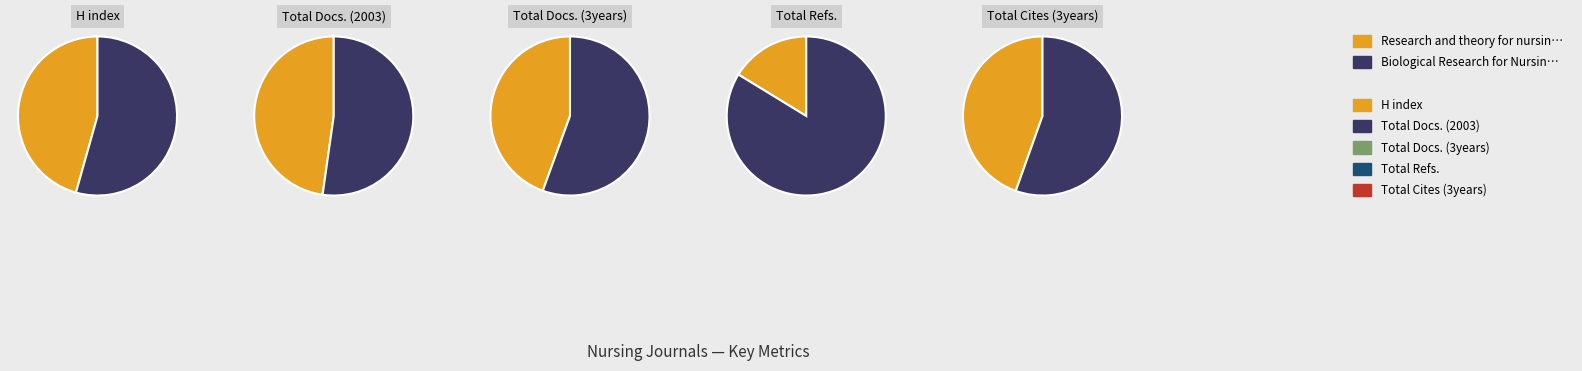

Which series has the widest spread of values?

Total Refs.